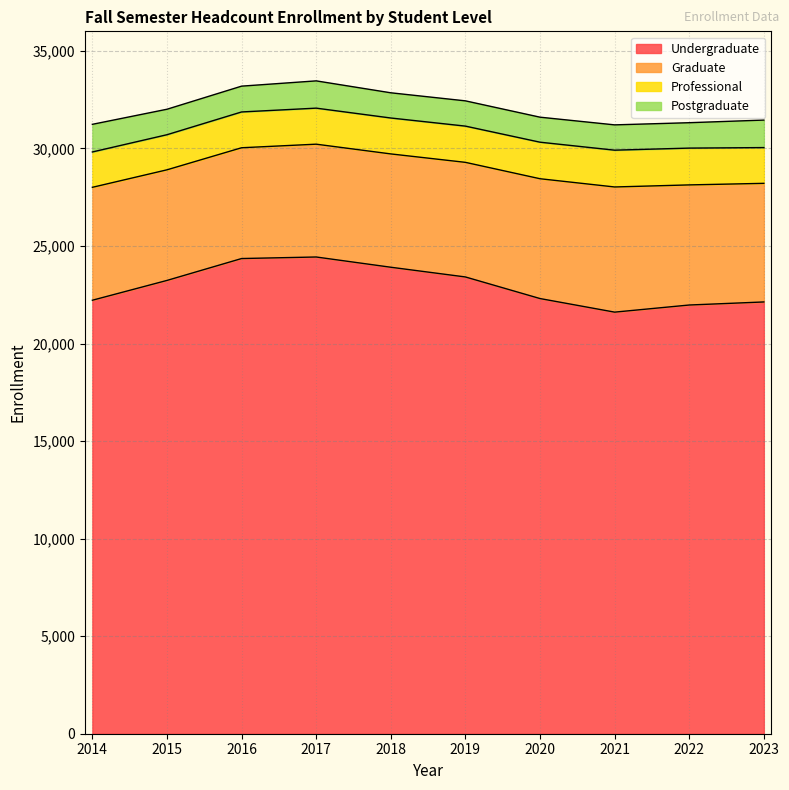

What is the sum of all Postgraduate values?

13322